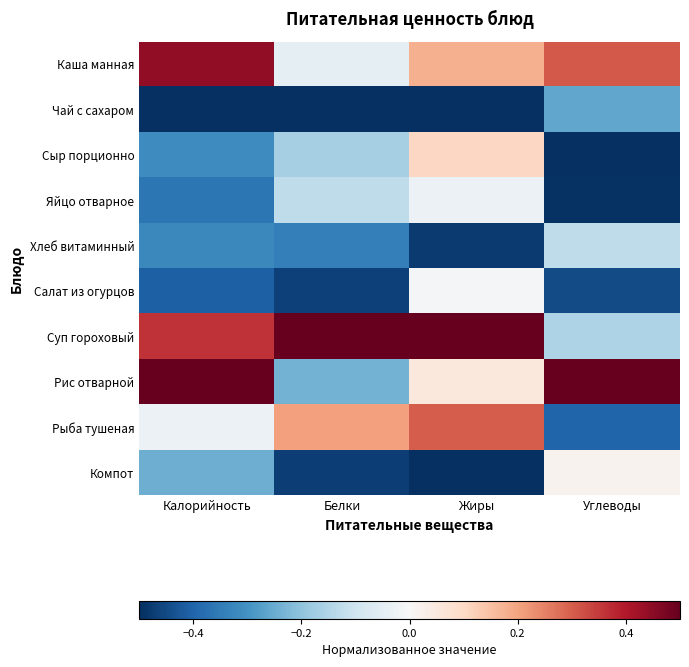

Reading left to right, transcribe all the data shown in this chart.

Каша манная: Калорийность=0.4	Белки=-0.0	Жиры=0.2	Углеводы=0.3
Чай с сахаром: Калорийность=-0.5	Белки=-0.5	Жиры=-0.5	Углеводы=-0.3
Сыр порционно: Калорийность=-0.3	Белки=-0.2	Жиры=0.1	Углеводы=-0.5
Яйцо отварное: Калорийность=-0.4	Белки=-0.1	Жиры=-0.0	Углеводы=-0.5
Хлеб витаминный: Калорийность=-0.3	Белки=-0.3	Жиры=-0.5	Углеводы=-0.1
Салат из огурцов: Калорийность=-0.4	Белки=-0.5	Жиры=-0.0	Углеводы=-0.4
Суп гороховый: Калорийность=0.4	Белки=0.5	Жиры=0.5	Углеводы=-0.2
Рис отварной: Калорийность=0.5	Белки=-0.2	Жиры=0.1	Углеводы=0.5
Рыба тушеная: Калорийность=-0.0	Белки=0.2	Жиры=0.3	Углеводы=-0.4
Компот: Калорийность=-0.2	Белки=-0.5	Жиры=-0.5	Углеводы=0.0